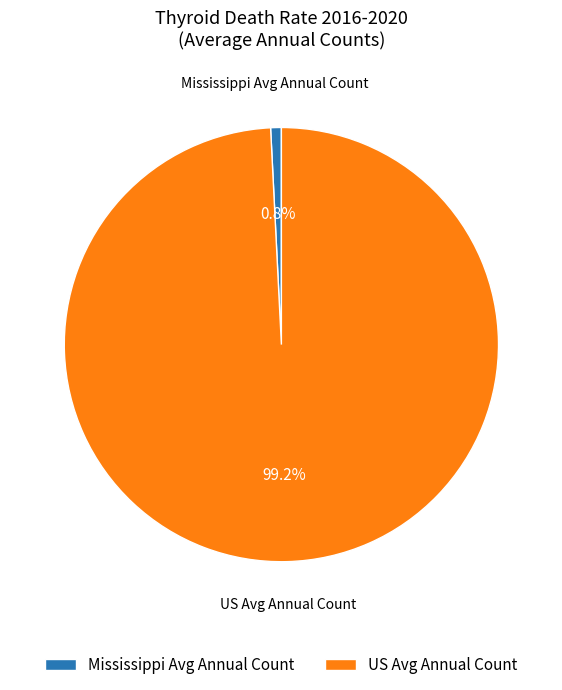

Which category accounts for the majority?

US Avg Annual Count